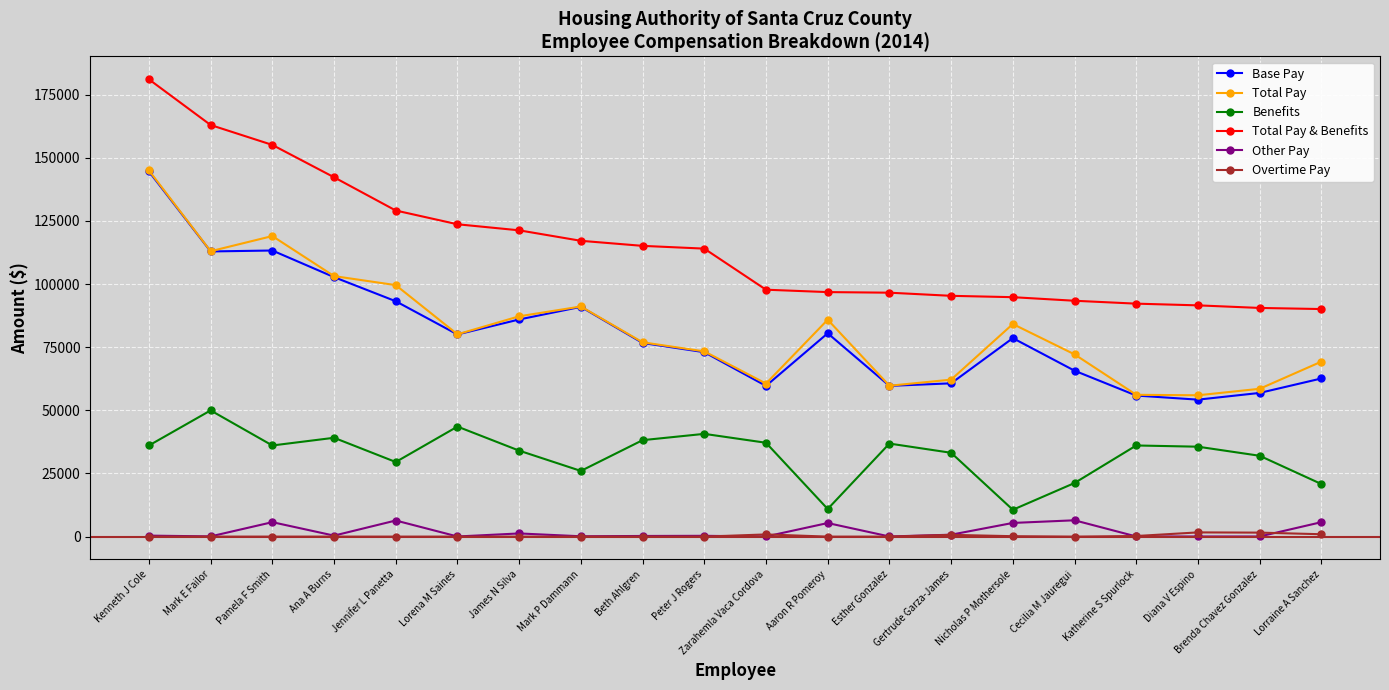

Does the chart have visible grid lines?

Yes